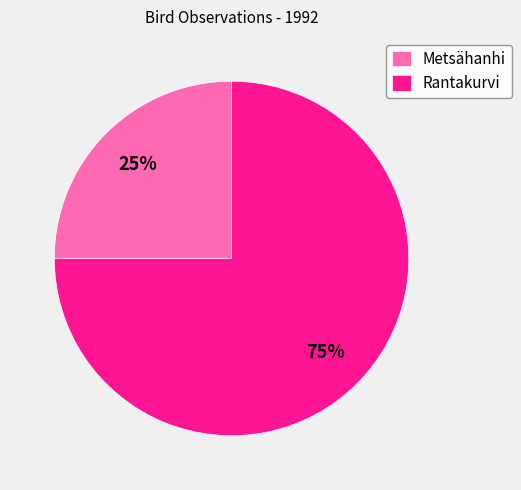

Is there a majority slice in this chart?

Yes